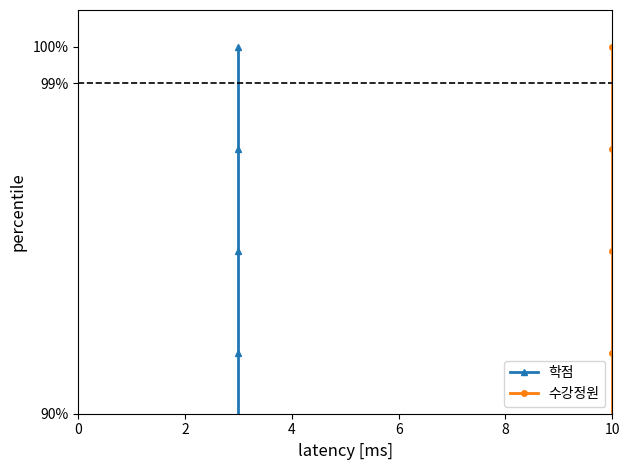

True or false: 학점 and 수강정원 cross at least once.

False